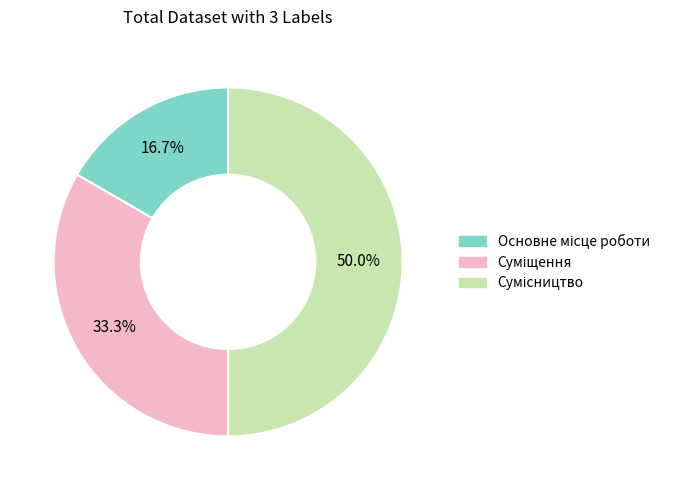

Does Сумісництво represent more than half of the total?

No